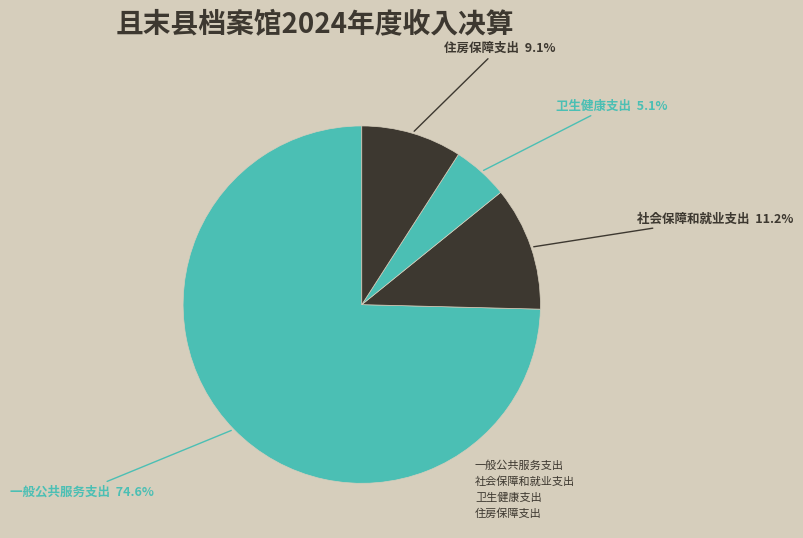

Count the number of slices in the pie.

4